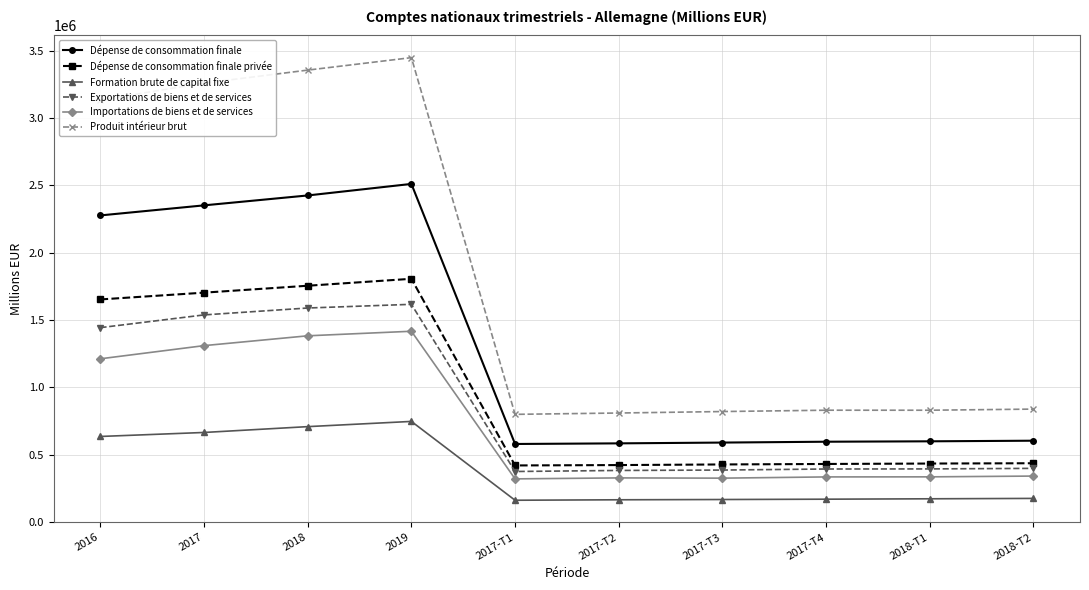

At 2017-T1, list the series in order from largest to smallest.

Produit intérieur brut, Dépense de consommation finale, Dépense de consommation finale privée, Exportations de biens et de services, Importations de biens et de services, Formation brute de capital fixe